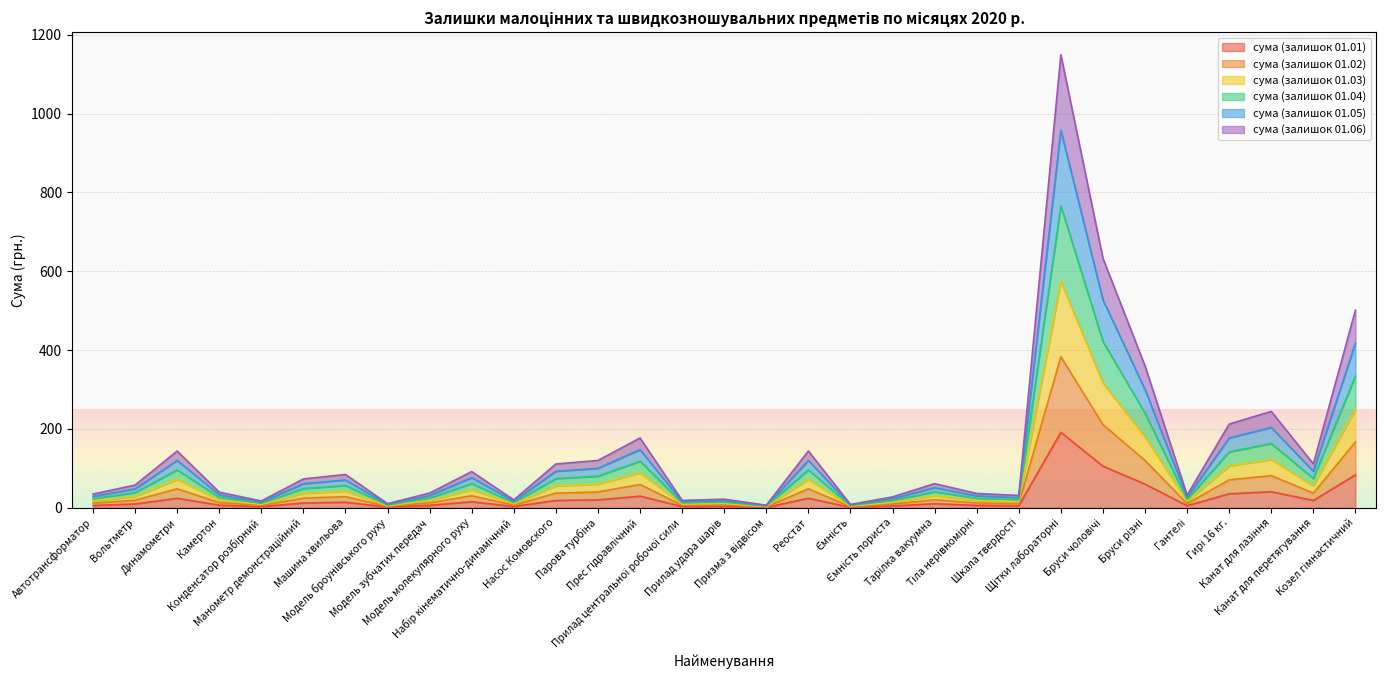

True or false: сума (залишок 01.05) has more than 1 points higher than both neighbors.

True